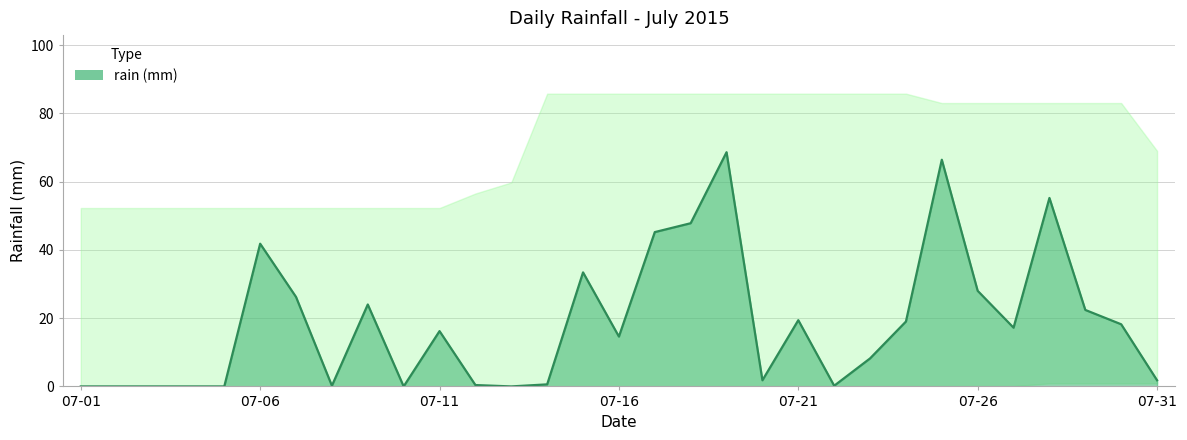

True or false: the data has more than 2 interior local peaks.

True